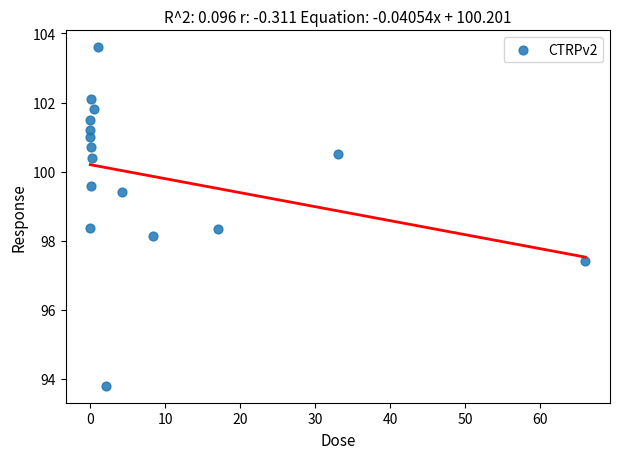

What Y value in the scatter plot is closest to 98?

98.1